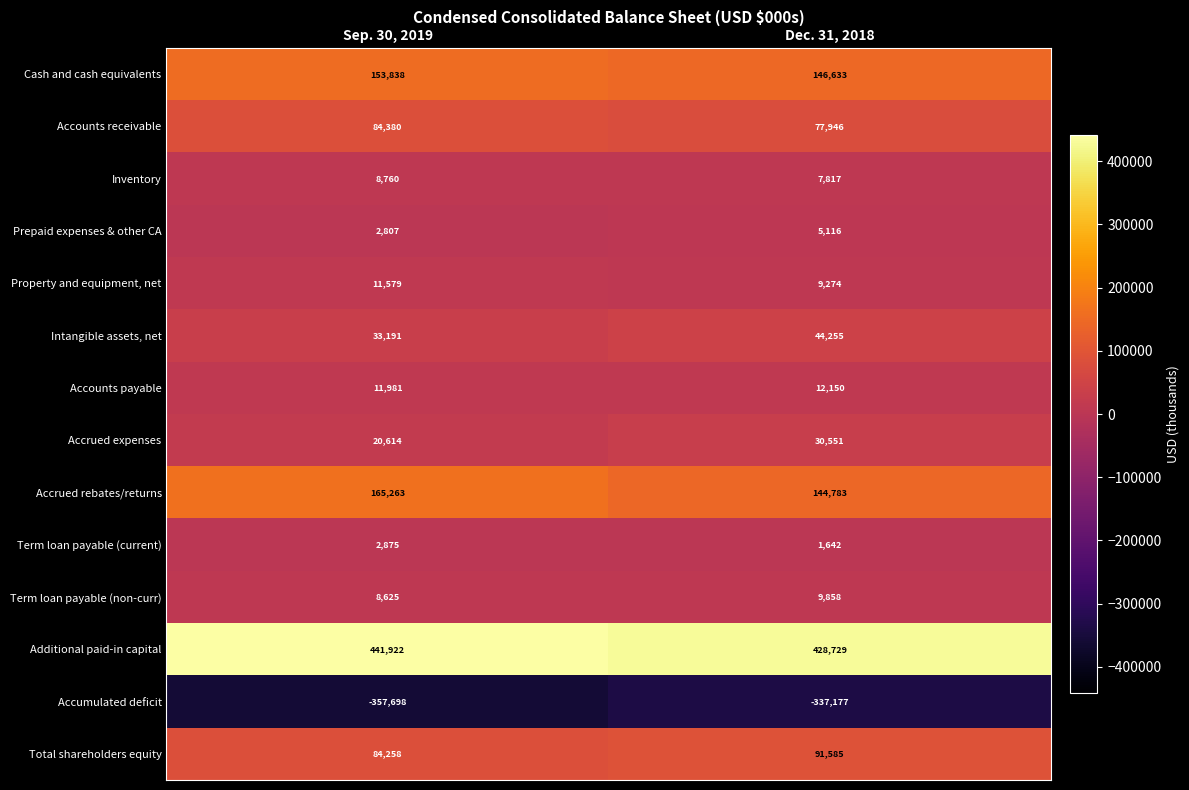

Between Sep. 30, 2019 and Dec. 31, 2018, which series saw the biggest shift?

Accumulated deficit